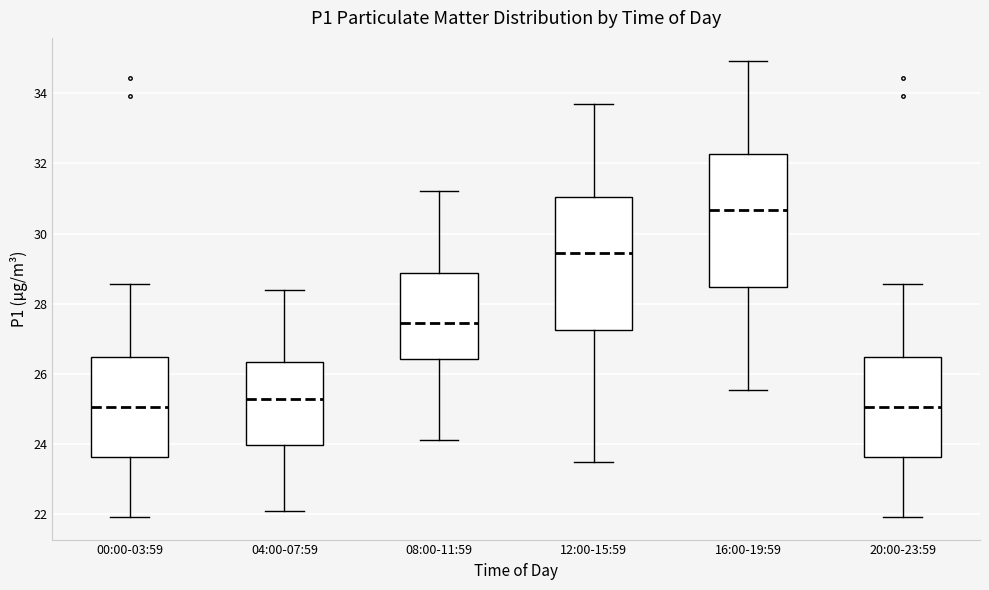

Where is the lower edge of the box for 16:00-19:59 on the y-axis? The values are not printed on the chart, so give them approximately, as read against the axis.

28.4